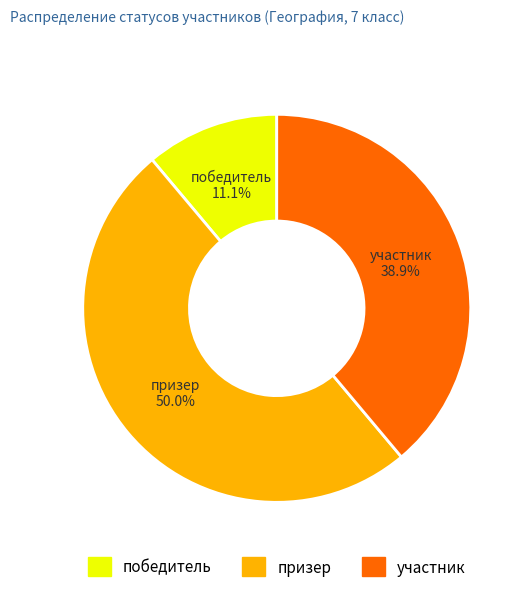

What percentage is the участник slice, to the nearest percent?

39%